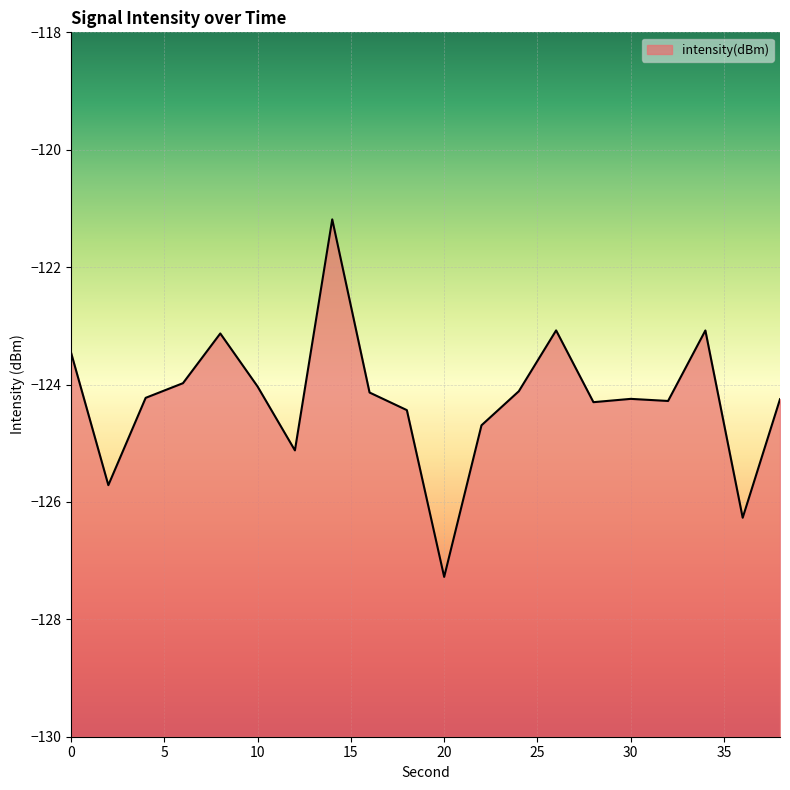

Does the chart display data point markers on the line(s)?

No